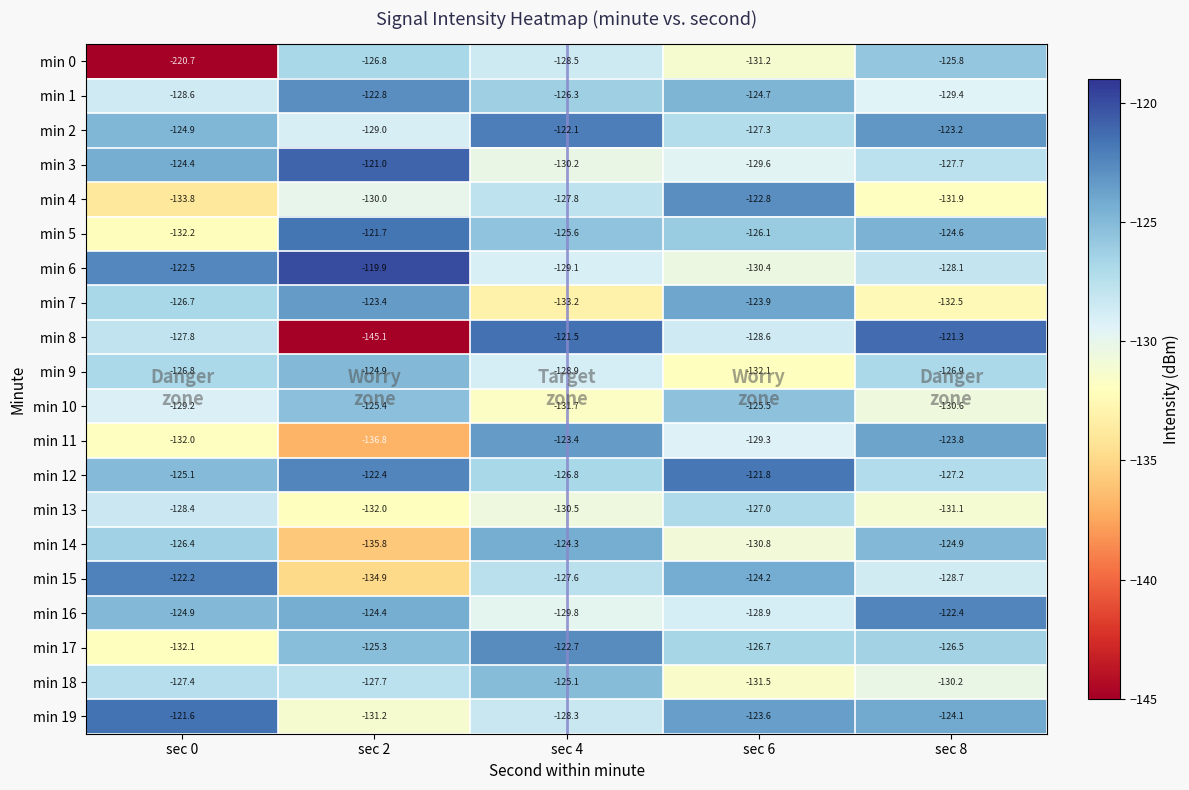

How many values in the min 18 series are below -127?

4